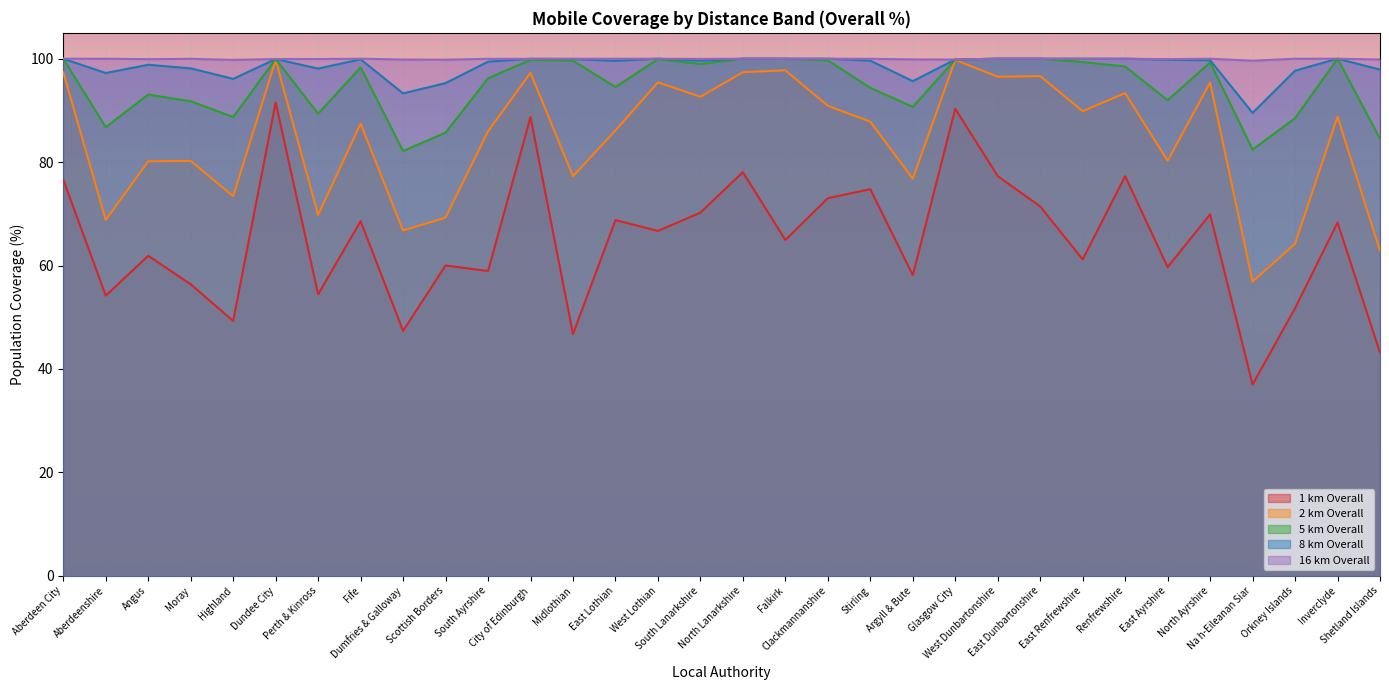

What is the spread (max minus min) of values at Clackmannanshire?

27.0